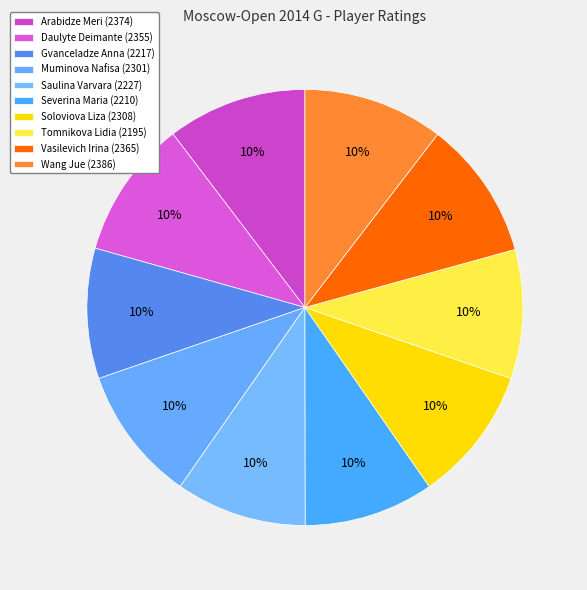

How many slices are in this pie chart?

10